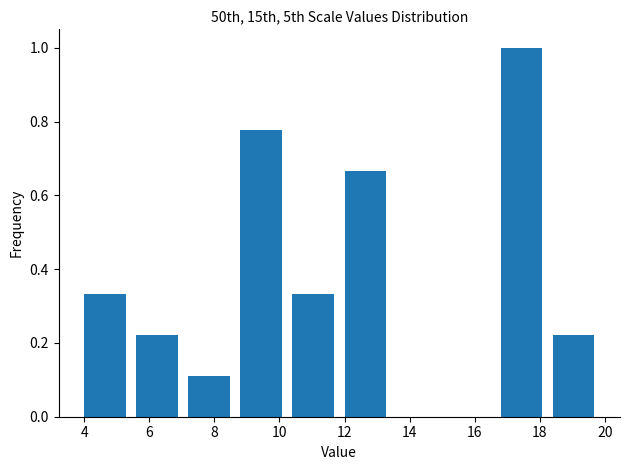

Which range on the x-axis has the tallest bar?

16.8 to 18.4